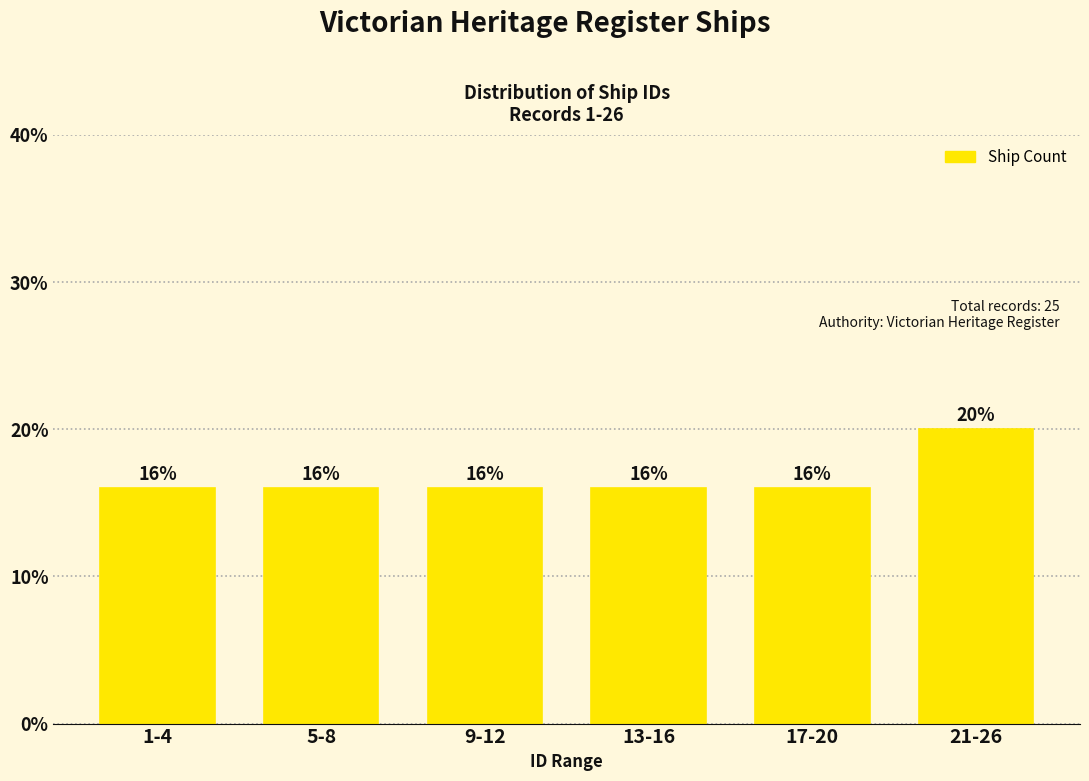

Reading left to right, list all the values displayed in this chart.

16	16	16	16	16	20